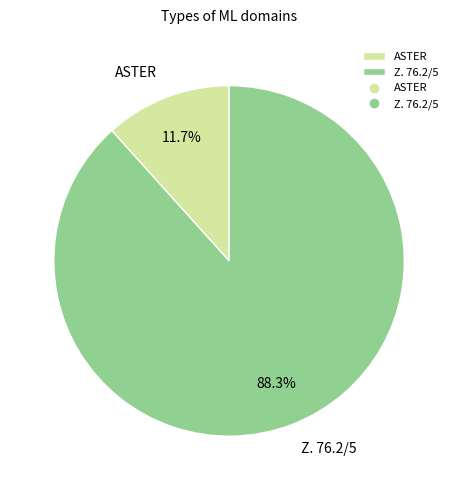

How many segments does this pie chart have?

2